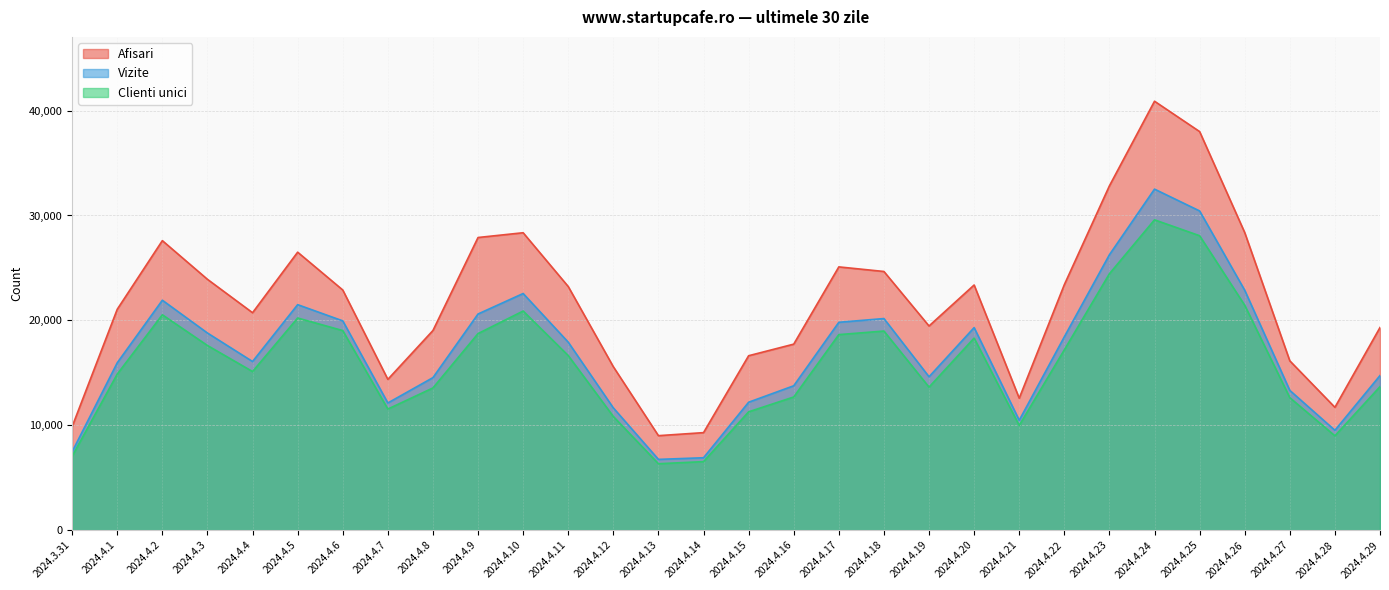

Reading left to right, extract all data points from this chart.

Afisari: 9877	21060	27602	23914	20729	26502	22897	14376	19034	27901	28355	23227	15579	9008	9297	16629	17734	25099	24661	19465	23372	12579	23402	32826	40893	38000	28372	16142	11710	19319
Vizite: 7479	15959	21921	18794	16077	21498	19954	12124	14541	20608	22560	17921	11655	6746	6903	12196	13764	19817	20173	14624	19309	10474	18432	26257	32513	30433	22872	13323	9519	14740
Clienti unici: 7047	14878	20533	17604	15122	20225	19027	11545	13557	18741	20889	16644	10836	6332	6533	11281	12695	18642	18982	13634	18311	9983	17187	24446	29586	28070	21441	12628	8995	13679